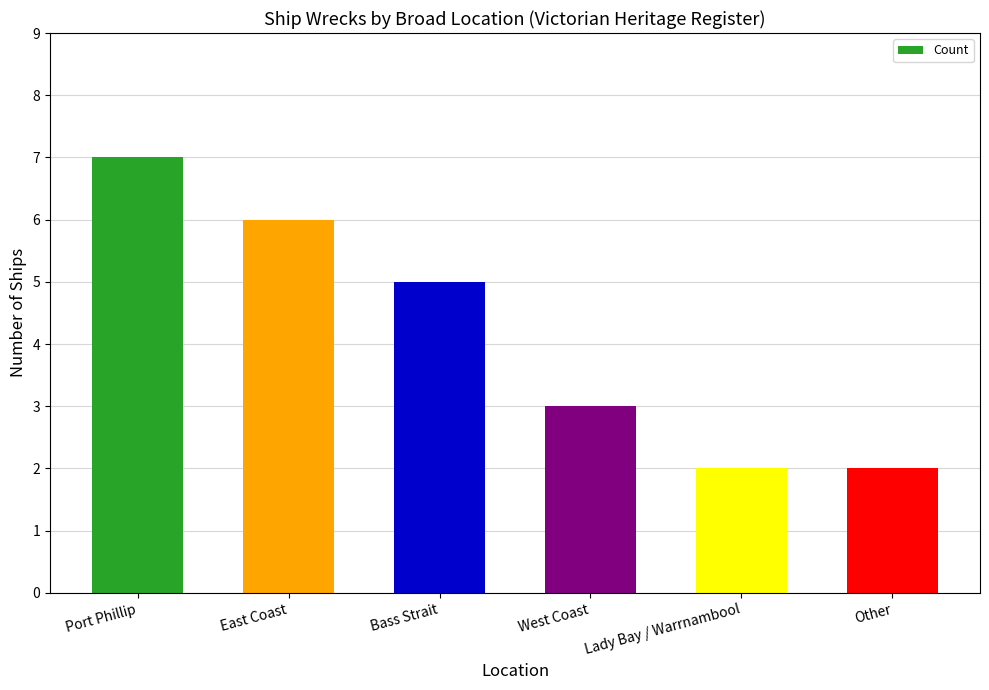

What is the ratio of the value at Lady Bay / Warrnambool to the value at Bass Strait?

0.4